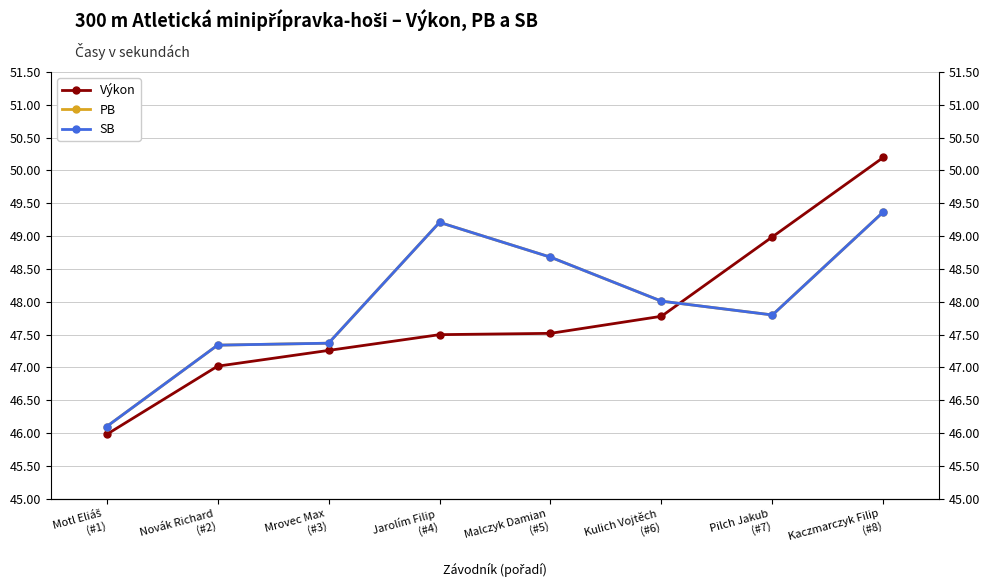

At which category is the sum across all series the highest?

Kaczmarczyk Filip
(#8)